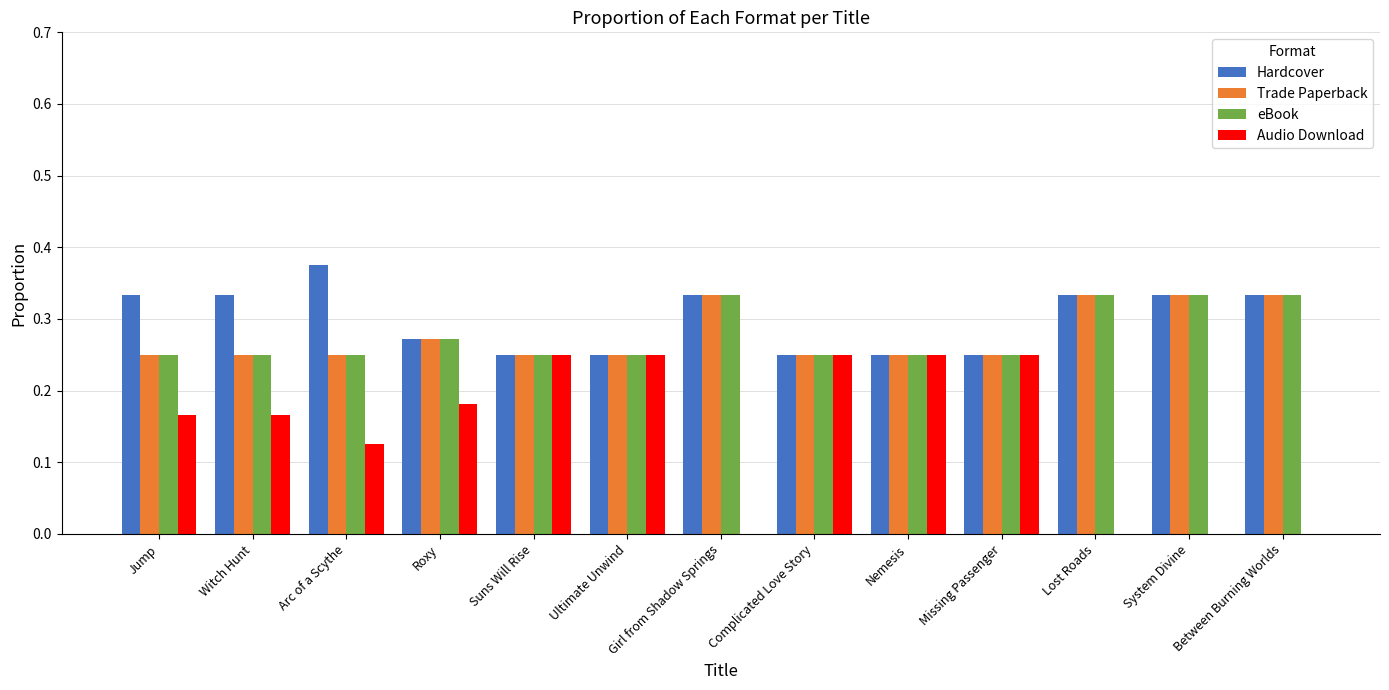

Which series changed the most between Witch Hunt and Between Burning Worlds?

Audio Download